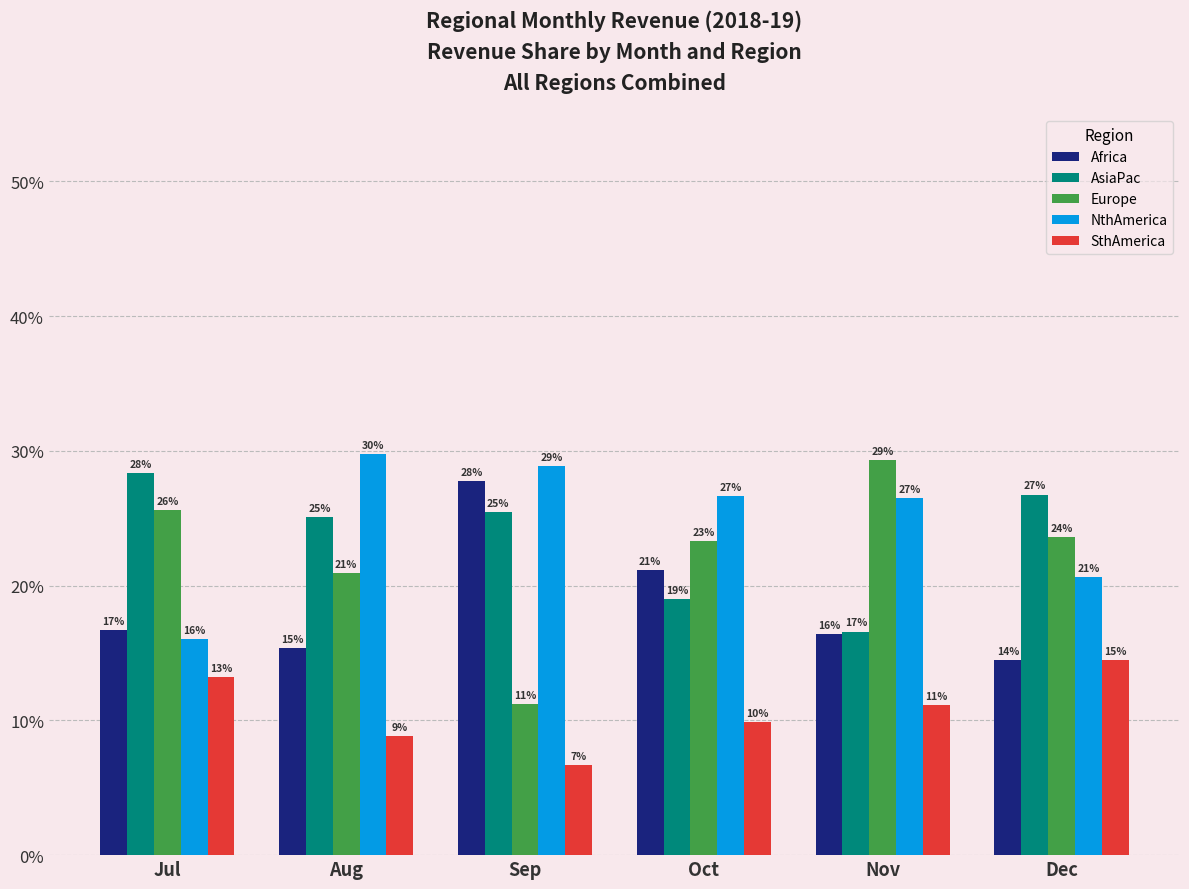

How many bars are there in total?

30